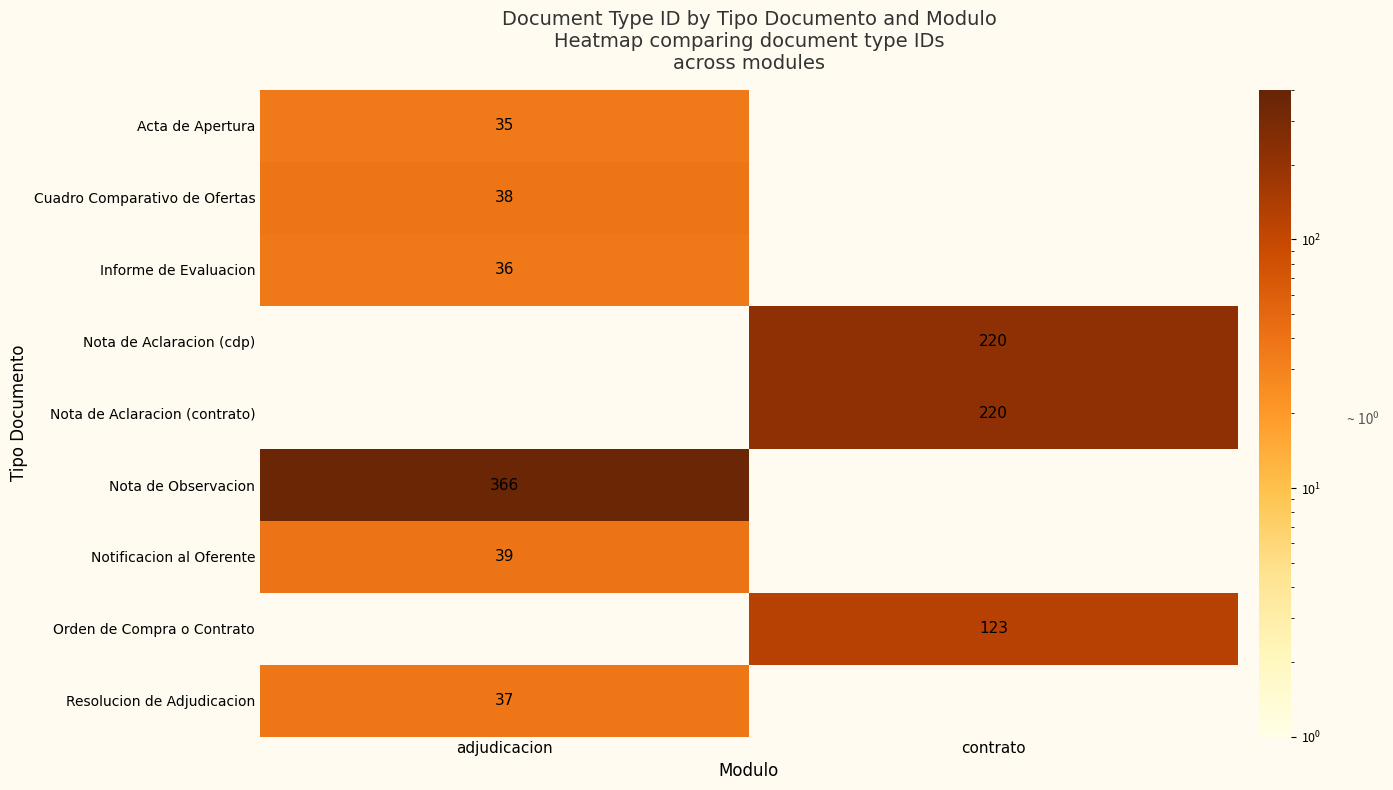

Between contrato and adjudicacion, which is larger?

adjudicacion